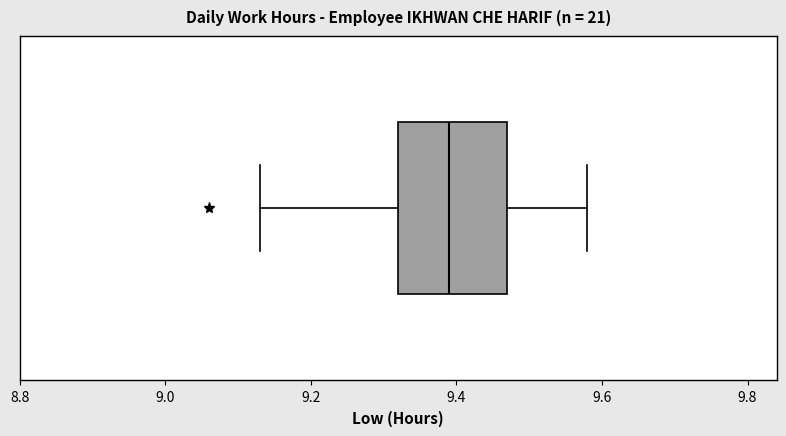

Read this box plot against the x-axis: the position of the median line, the range covered by the box, and the ends of both whiskers. The values are not printed on the chart, so give them approximately, as read against the axis.

median 9.40, box 9.32 to 9.48, whiskers 9.14 to 9.58